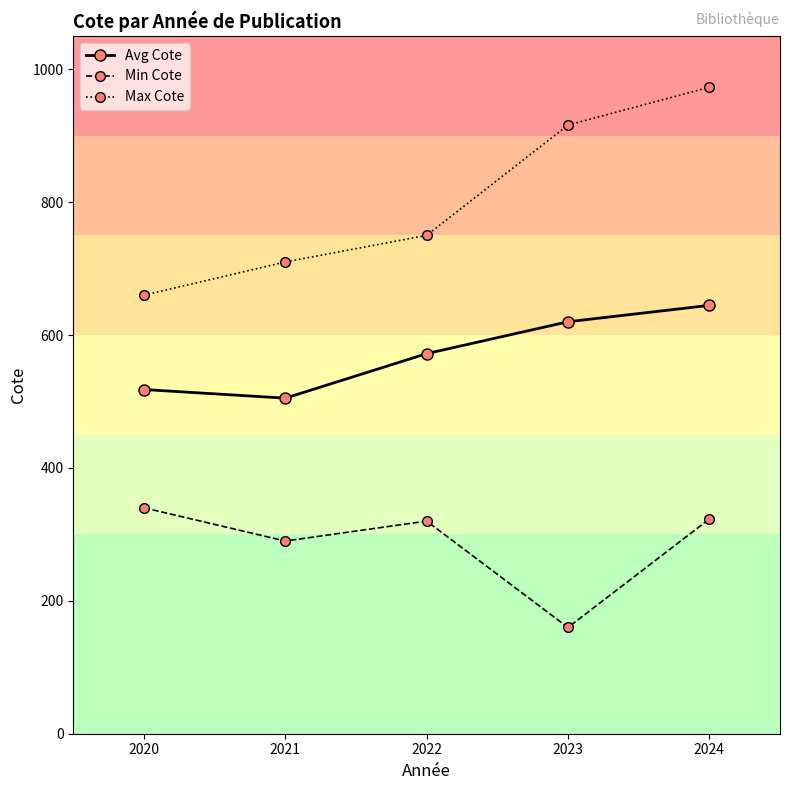

What is the difference between the second highest and minimum values in the Min Cote series?

163.2